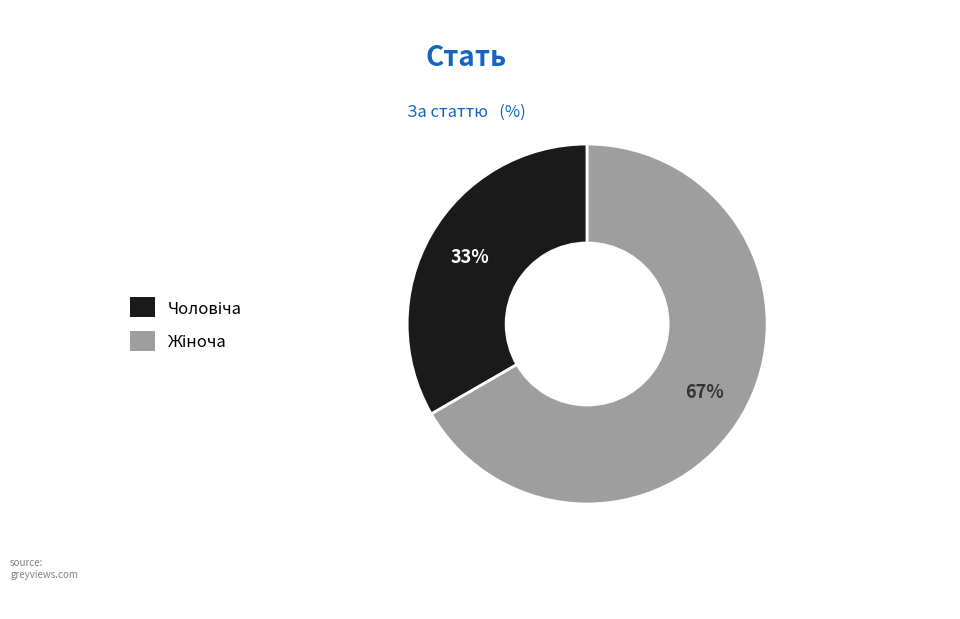

To the nearest percent, what is the average slice percentage?

50%